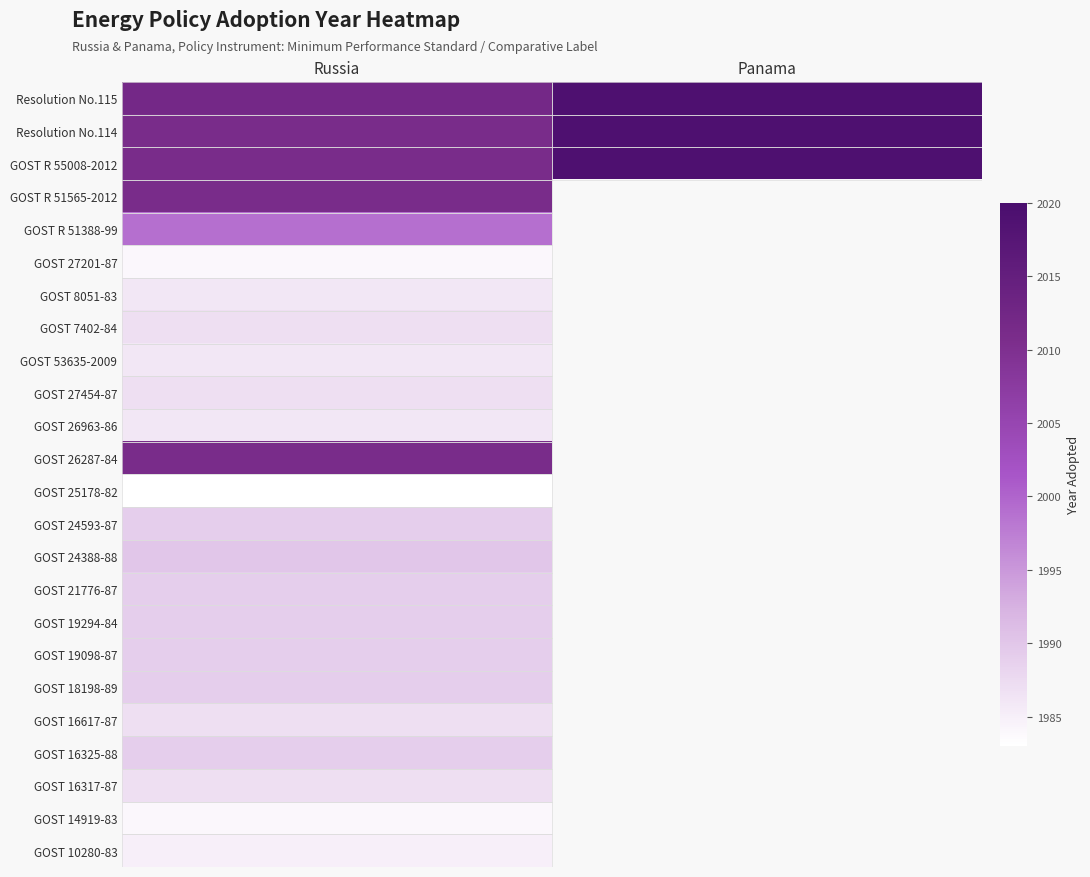

Reading left to right, extract all data points from this chart.

GOST 10280-83: Russia=1985	Panama=0
GOST 14919-83: Russia=1984	Panama=0
GOST 16317-87: Russia=1987	Panama=0
GOST 16325-88: Russia=1989	Panama=0
GOST 16617-87: Russia=1987	Panama=0
GOST 18198-89: Russia=1989	Panama=0
GOST 19098-87: Russia=1989	Panama=0
GOST 19294-84: Russia=1989	Panama=0
GOST 21776-87: Russia=1989	Panama=0
GOST 24388-88: Russia=1990	Panama=0
GOST 24593-87: Russia=1989	Panama=0
GOST 25178-82: Russia=1983	Panama=0
GOST 26287-84: Russia=2011	Panama=0
GOST 26963-86: Russia=1986	Panama=0
GOST 27454-87: Russia=1987	Panama=0
GOST 53635-2009: Russia=1986	Panama=0
GOST 7402-84: Russia=1987	Panama=0
GOST 8051-83: Russia=1986	Panama=0
GOST 27201-87: Russia=1984	Panama=0
GOST R 51388-99: Russia=1999	Panama=0
GOST R 51565-2012: Russia=2011	Panama=0
GOST R 55008-2012: Russia=2011	Panama=2019
Resolution No.114: Russia=2011	Panama=2019
Resolution No.115: Russia=2012	Panama=2019